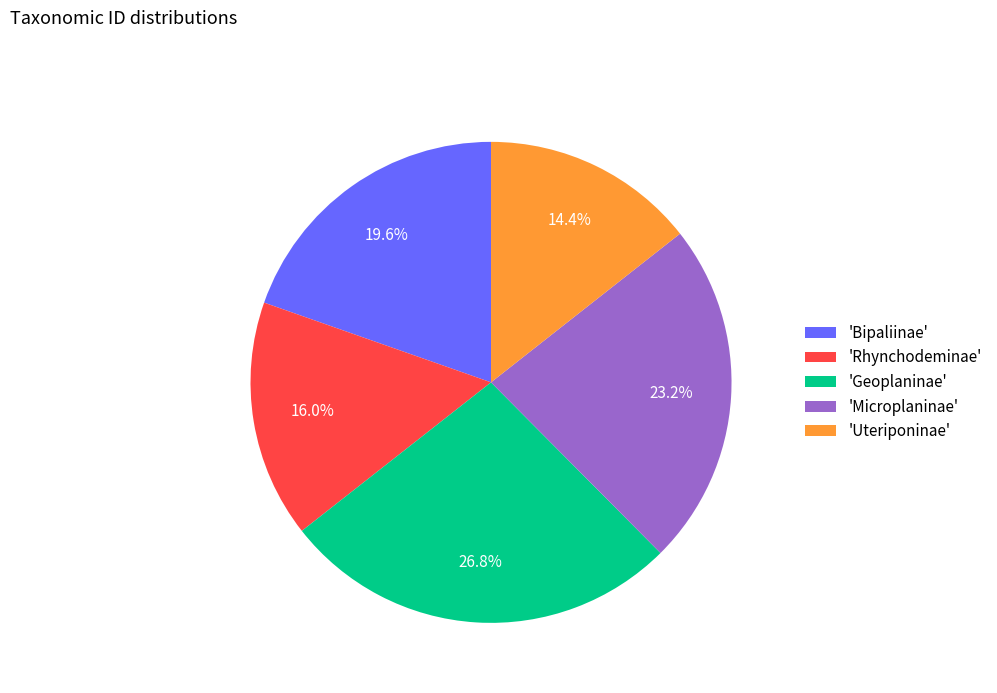

Does any single category account for the majority?

No